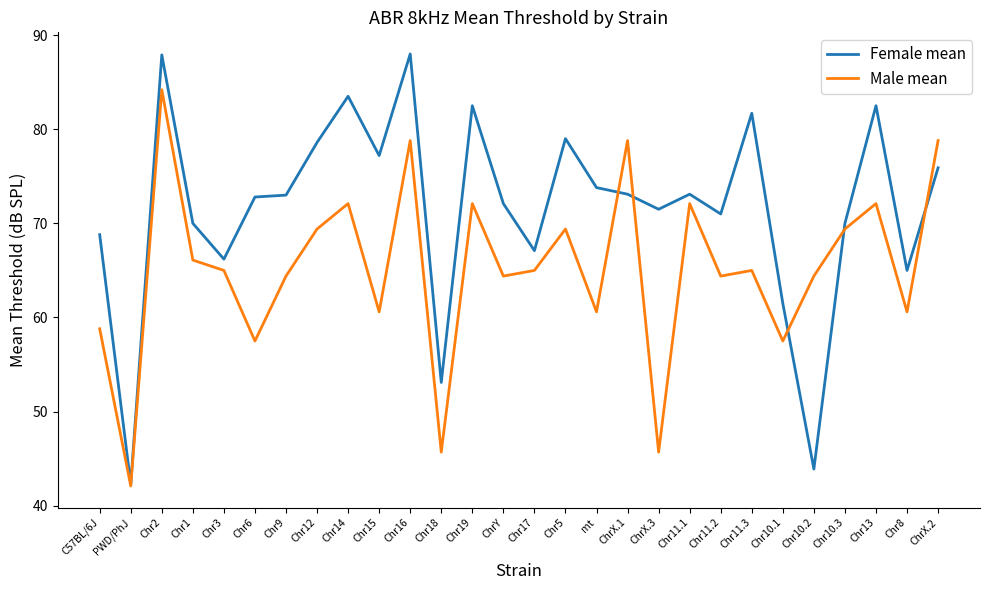

What are all the series names shown in the legend?

Female mean, Male mean